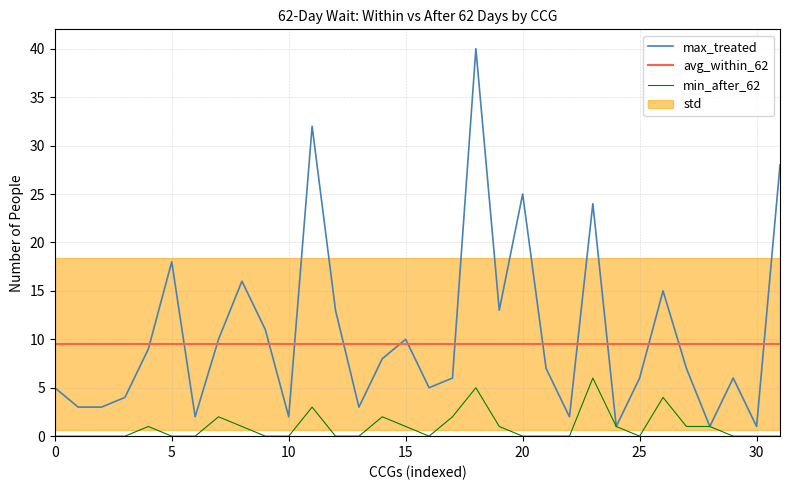

The avg_within_62 series shows 15.3 at 15. True or false?

False